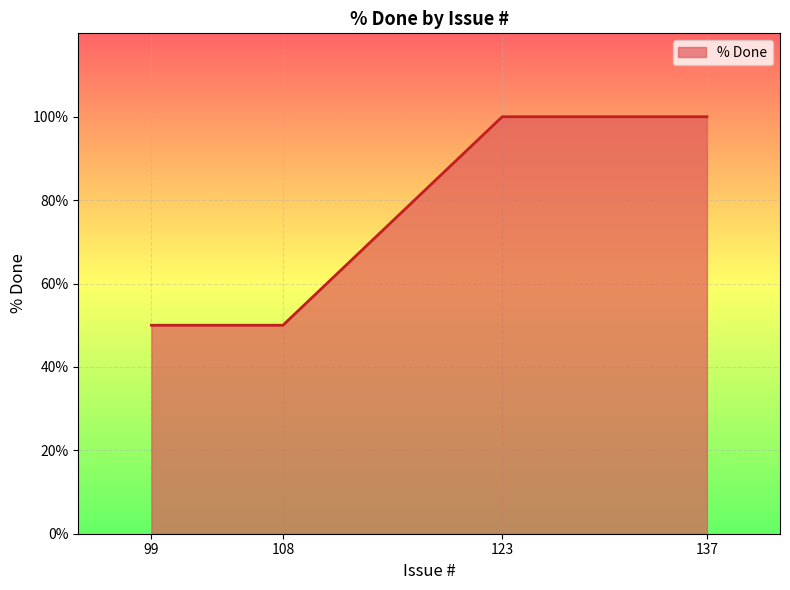

True or false: there are more than 2 points higher than both neighbors.

False